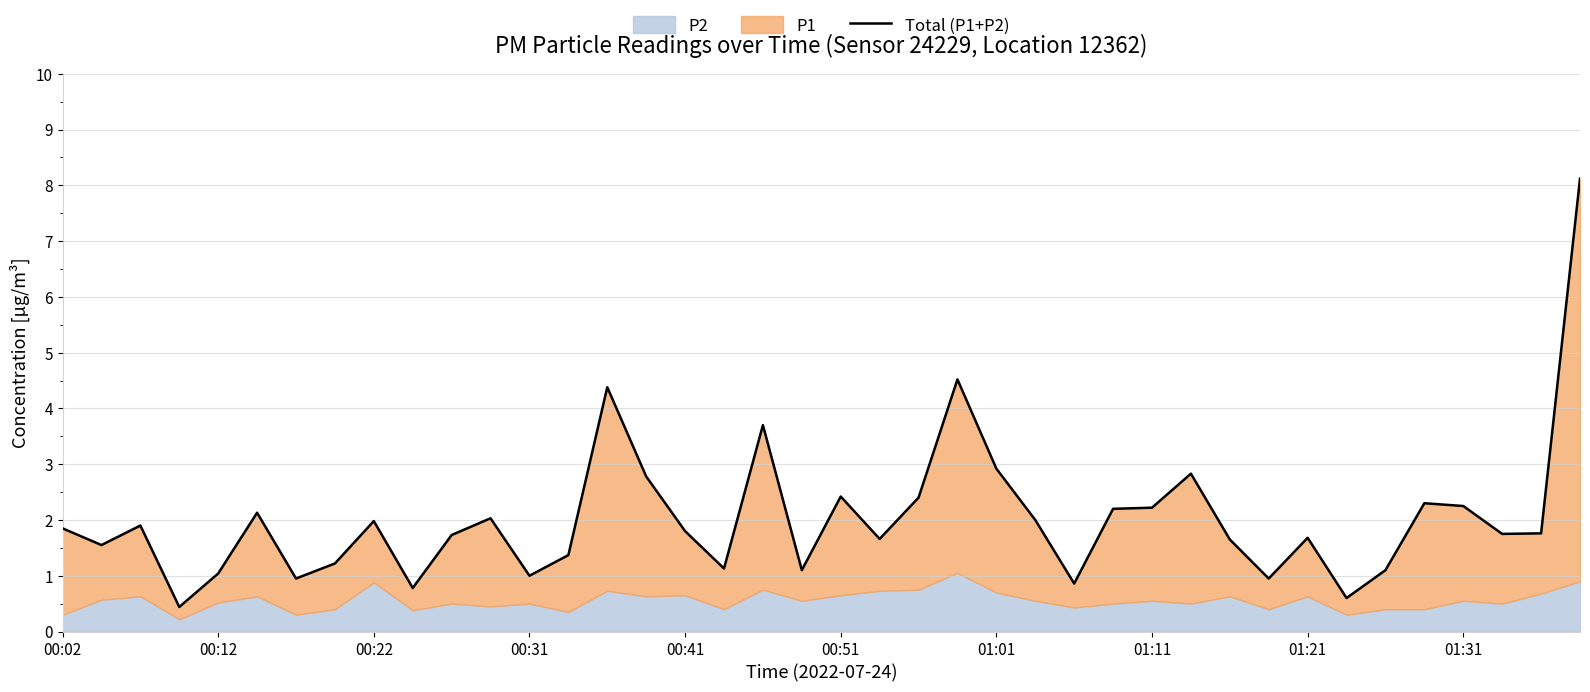

Rank the categories by value from highest to lowest.

39, 23, 14, 18, 24, 29, 15, 20, 22, 35, 36, 28, 27, 00:51, 11, 25, 01:21, 00:22, 00:02, 16, 38, 37, 10, 32, 21, 30, 00:12, 13, 01:11, 17, 19, 34, 00:41, 12, 31, 01:01, 26, 01:31, 33, 00:31